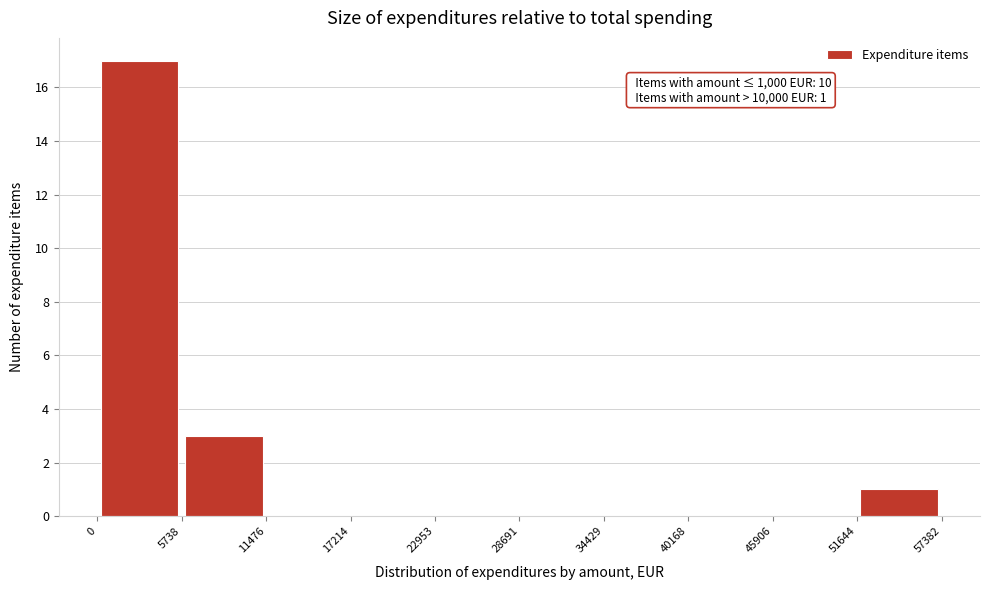

Over which range of the x-axis is the bar tallest?

0 to 5738